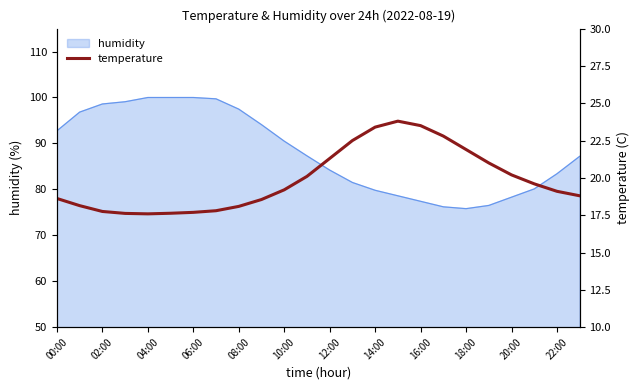

What is the highest value of the humidity series?

100.0